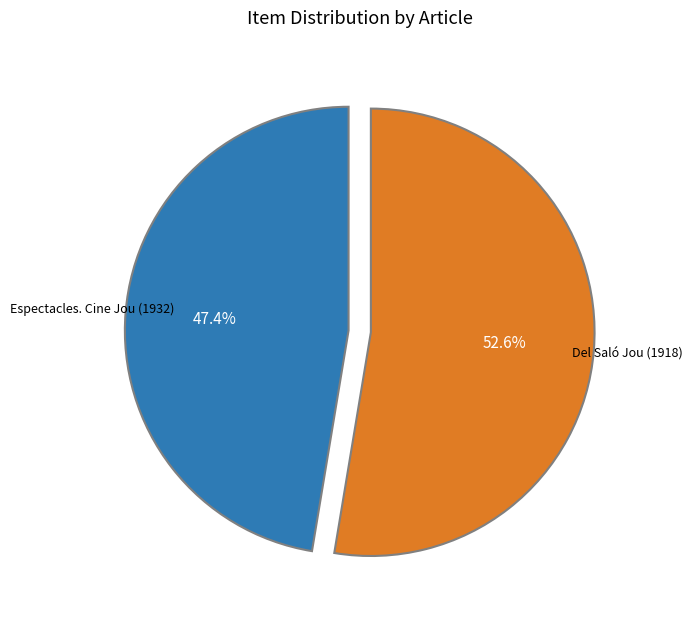

Does any single category account for the majority?

Yes